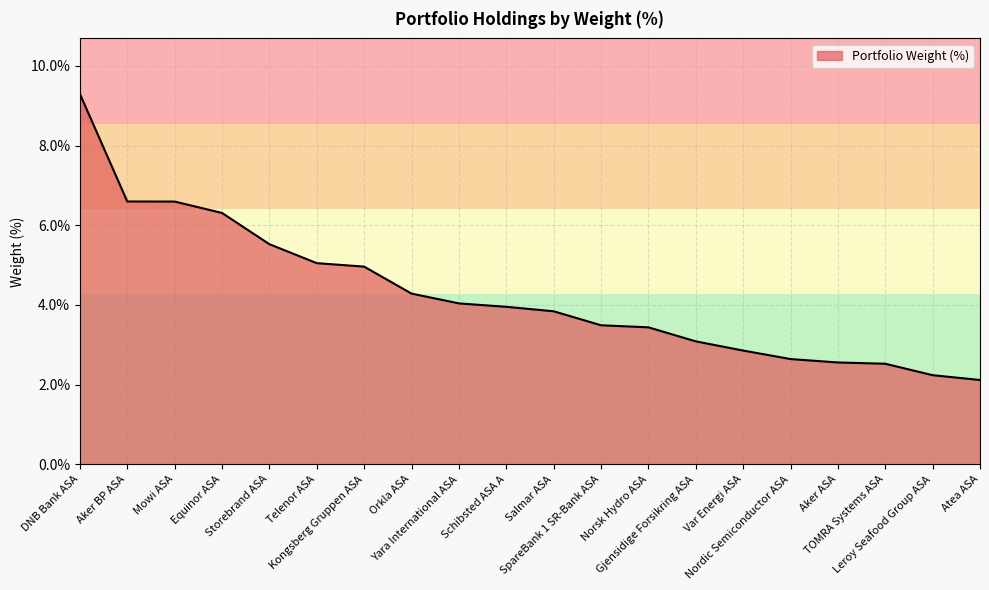

What is the difference between the maximum and minimum values?

7.2